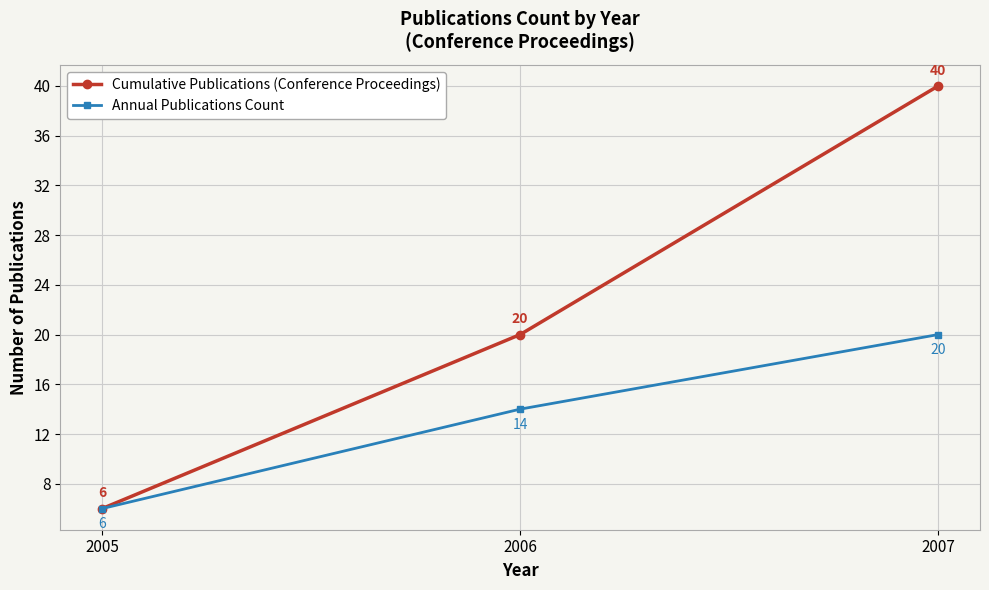

True or false: Annual Publications Count has a value of 14 at 2006.

True